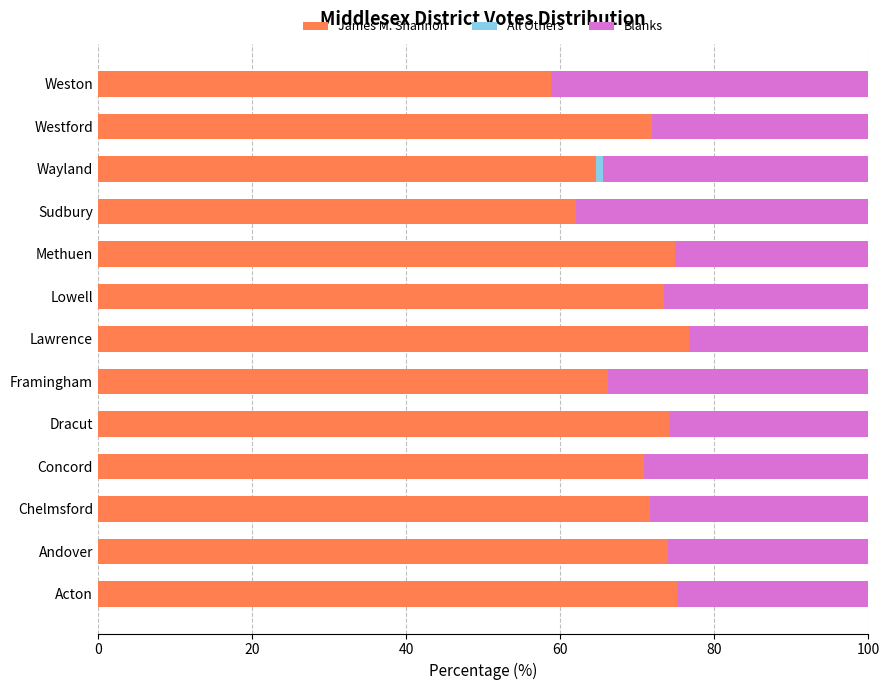

What is the sum of all James M. Shannon values?

914.6